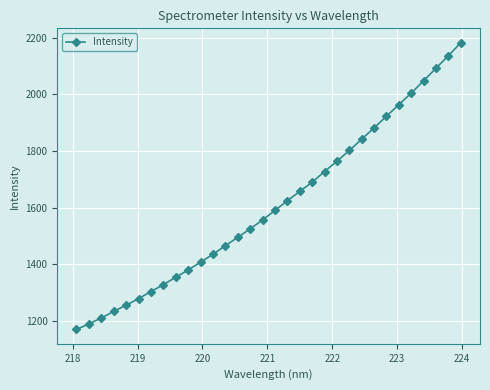

What is the sum of all values?

51536.3